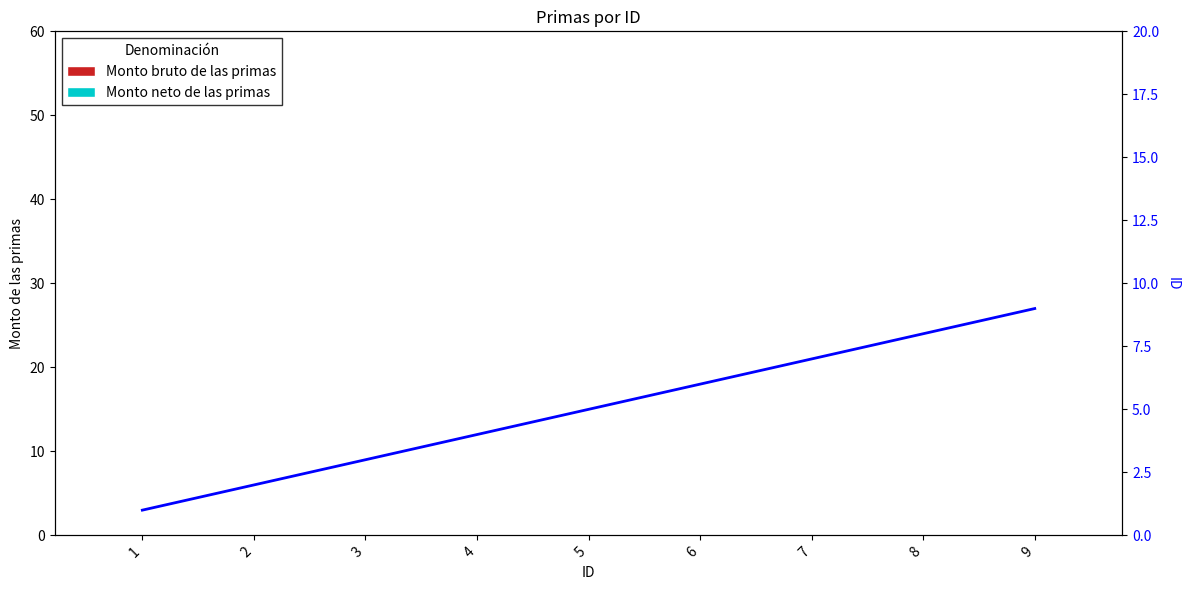

What is the difference between the maximum and minimum values in the ID (línea) series?

8